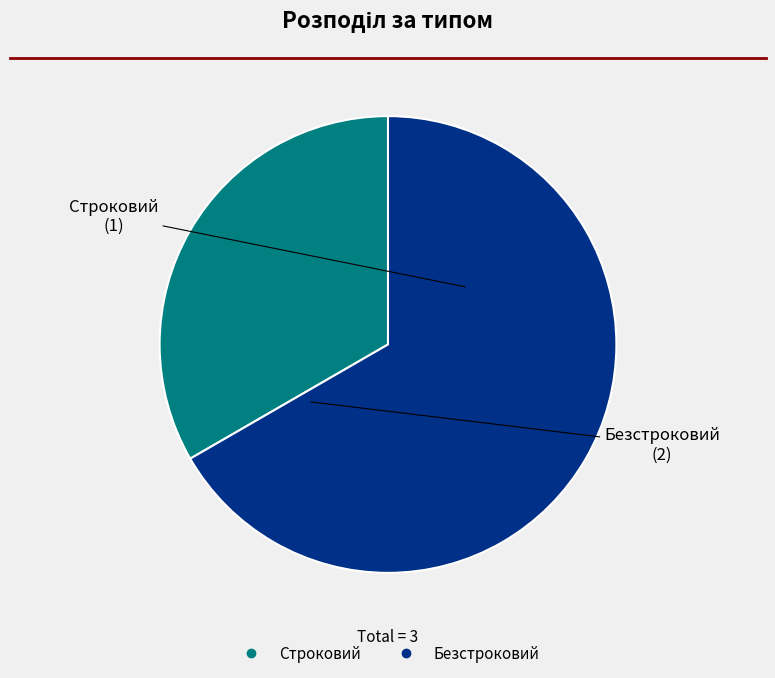

Combined, do Безстроковий and Строковий account for over 50%?

Yes